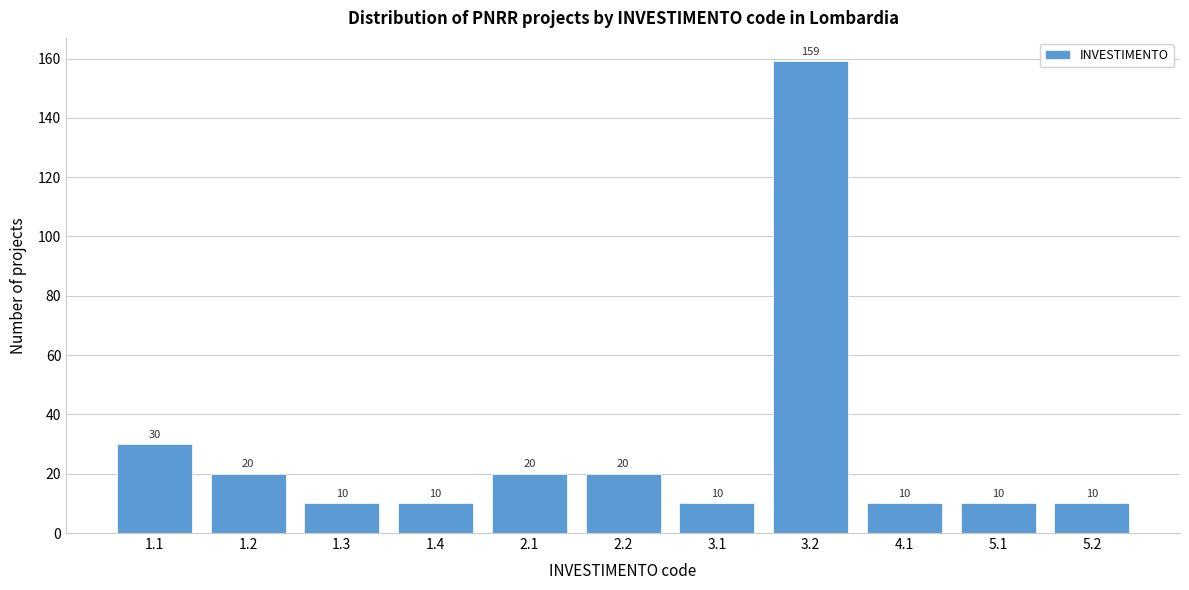

Reading left to right, what are all the values shown in this chart?

30	20	10	10	20	20	10	159	10	10	10